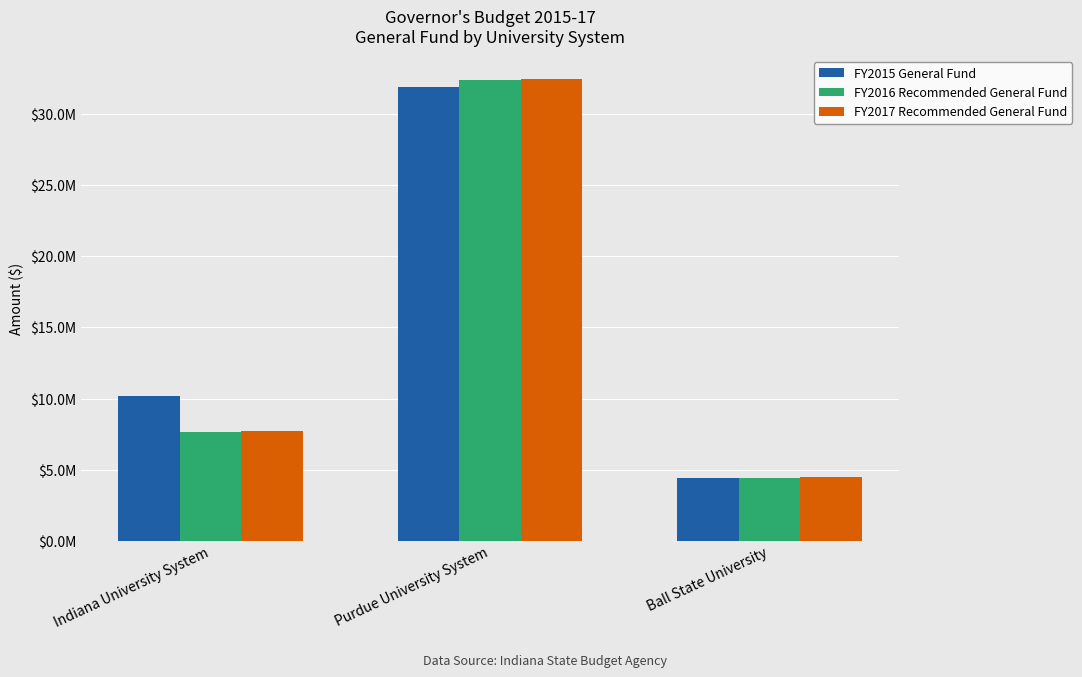

Reading left to right, what are all the values shown in this chart?

FY2015 General Fund: Indiana University System=10189808	Purdue University System=31943315	Ball State University=4384956
FY2016 Recommended General Fund: Indiana University System=7681901	Purdue University System=32409836	Ball State University=4424581
FY2017 Recommended General Fund: Indiana University System=7751290	Purdue University System=32478274	Ball State University=4468223